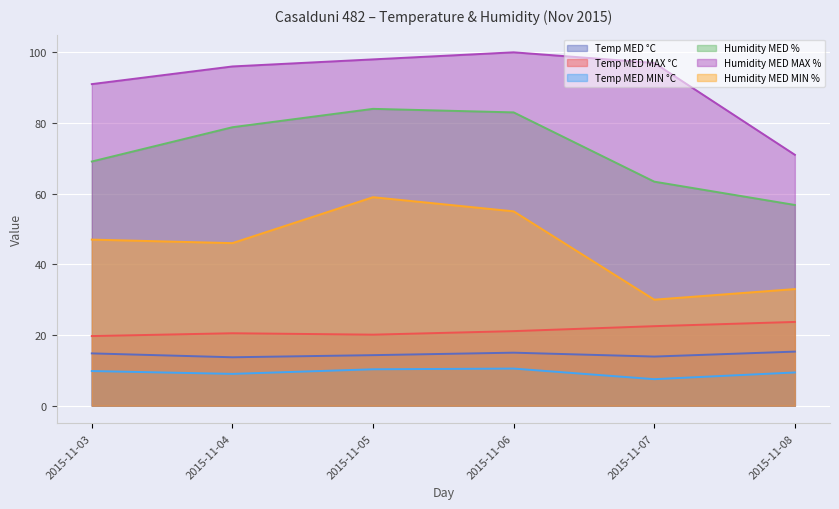

Reading left to right, list all the values displayed in this chart.

Temp MED °C: 2015-11-03=14.8	2015-11-04=13.7	2015-11-05=14.3	2015-11-06=15.0	2015-11-07=13.9	2015-11-08=15.3
Temp MED MAX °C: 2015-11-03=19.7	2015-11-04=20.5	2015-11-05=20.1	2015-11-06=21.1	2015-11-07=22.5	2015-11-08=23.7
Temp MED MIN °C: 2015-11-03=9.8	2015-11-04=9.0	2015-11-05=10.3	2015-11-06=10.5	2015-11-07=7.5	2015-11-08=9.4
Humidity MED %: 2015-11-03=69.1	2015-11-04=78.8	2015-11-05=84.0	2015-11-06=83.0	2015-11-07=63.4	2015-11-08=56.8
Humidity MED MAX %: 2015-11-03=91.0	2015-11-04=96.0	2015-11-05=98.0	2015-11-06=100.0	2015-11-07=97.0	2015-11-08=71.0
Humidity MED MIN %: 2015-11-03=47.0	2015-11-04=46.0	2015-11-05=59.0	2015-11-06=55.0	2015-11-07=30.0	2015-11-08=33.0